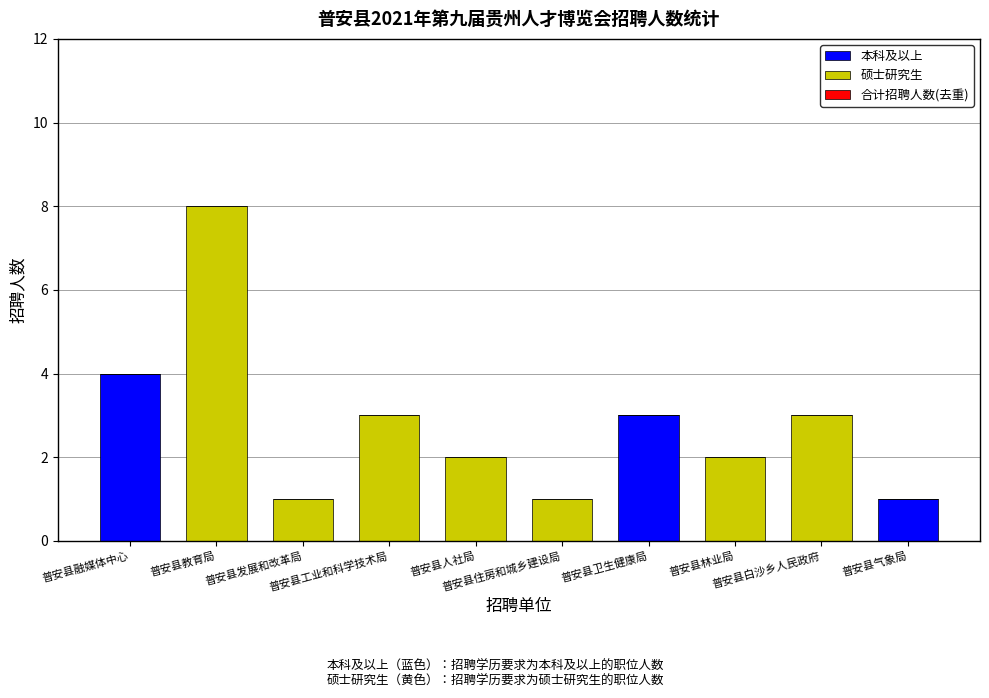

At which category is the sum across all series the highest?

普安县教育局